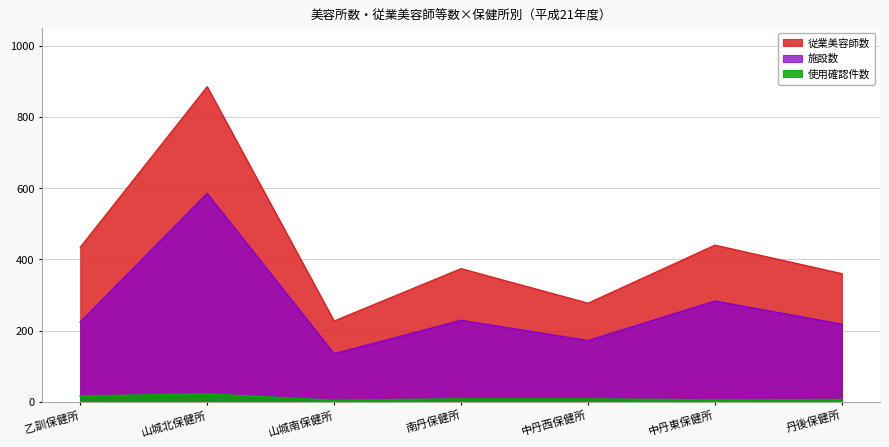

How many lines are shown in the chart?

3